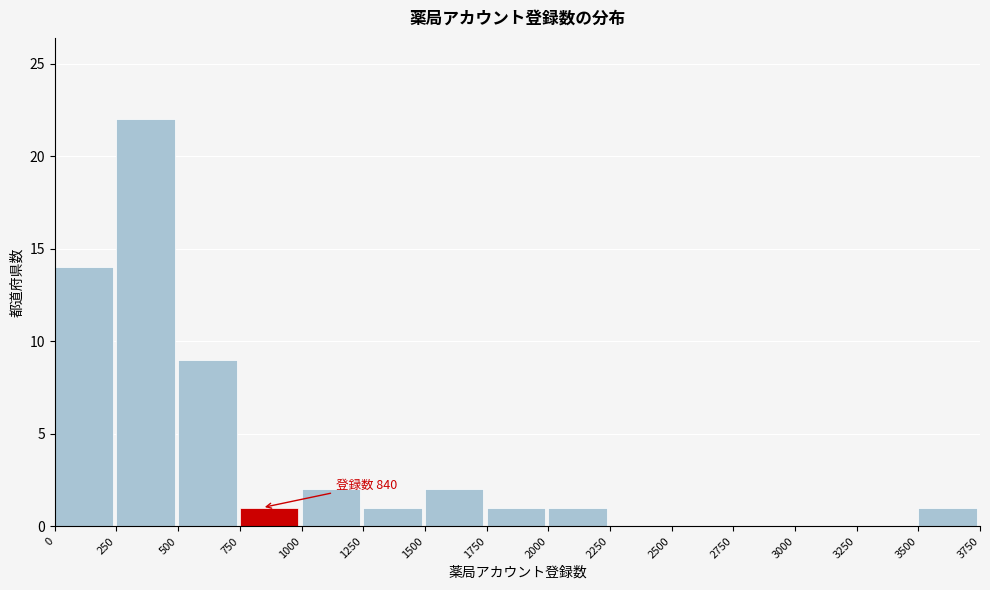

Over which range of the x-axis is the bar tallest?

250 to 500